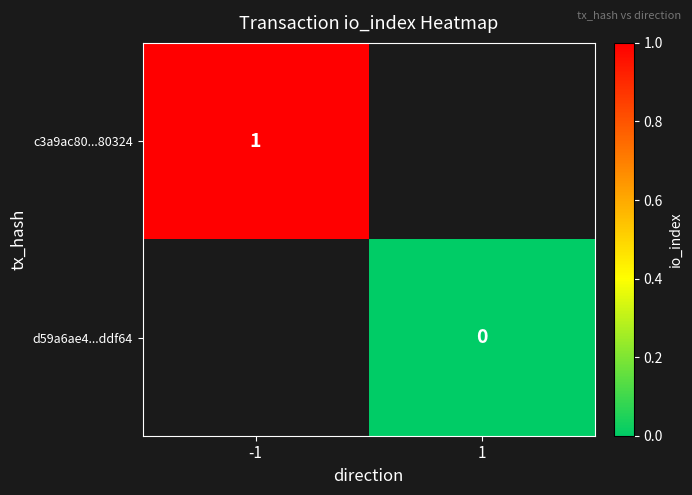

Rank the series by their average value, from lowest to highest.

c3a9ac80...80324, d59a6ae4...ddf64